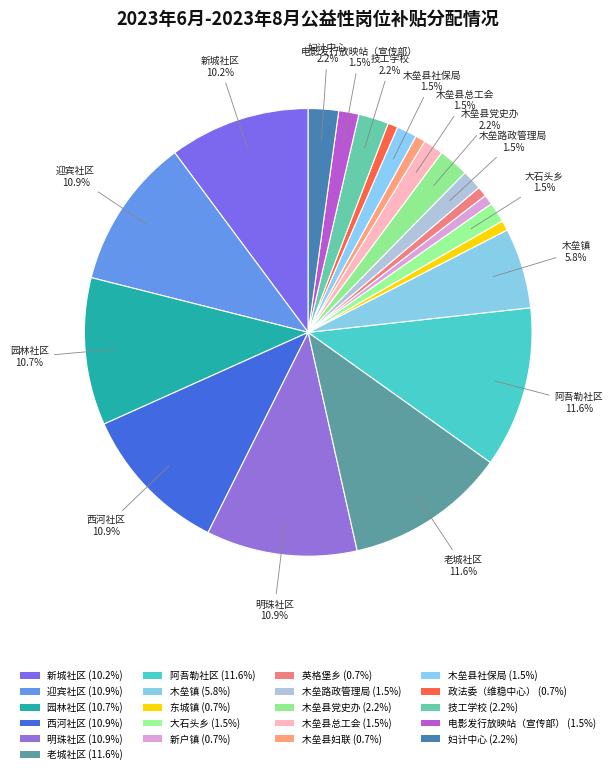

How many segments does this pie chart have?

21